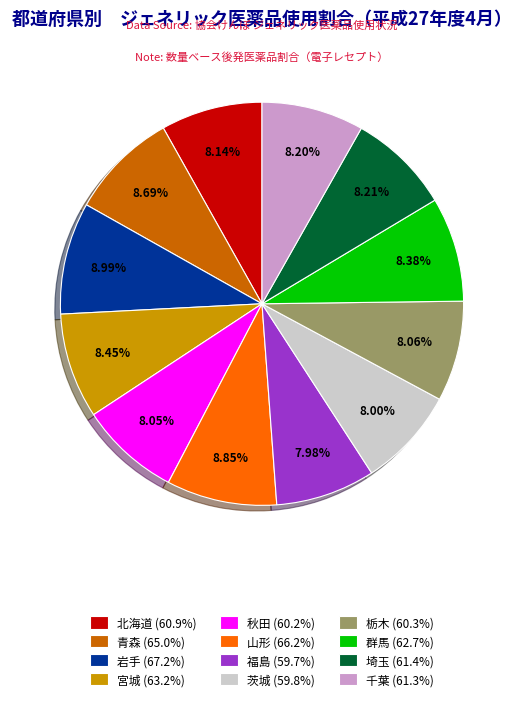

Count the number of slices in the pie.

12